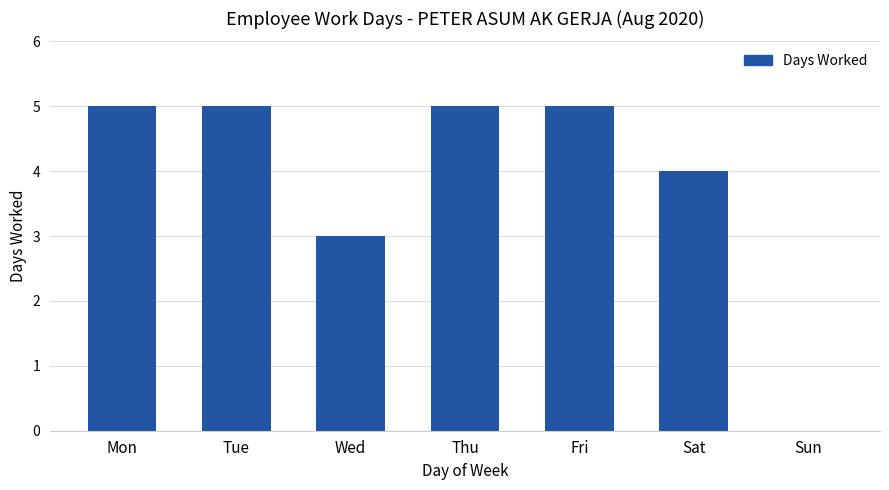

What is the greatest value displayed?

5